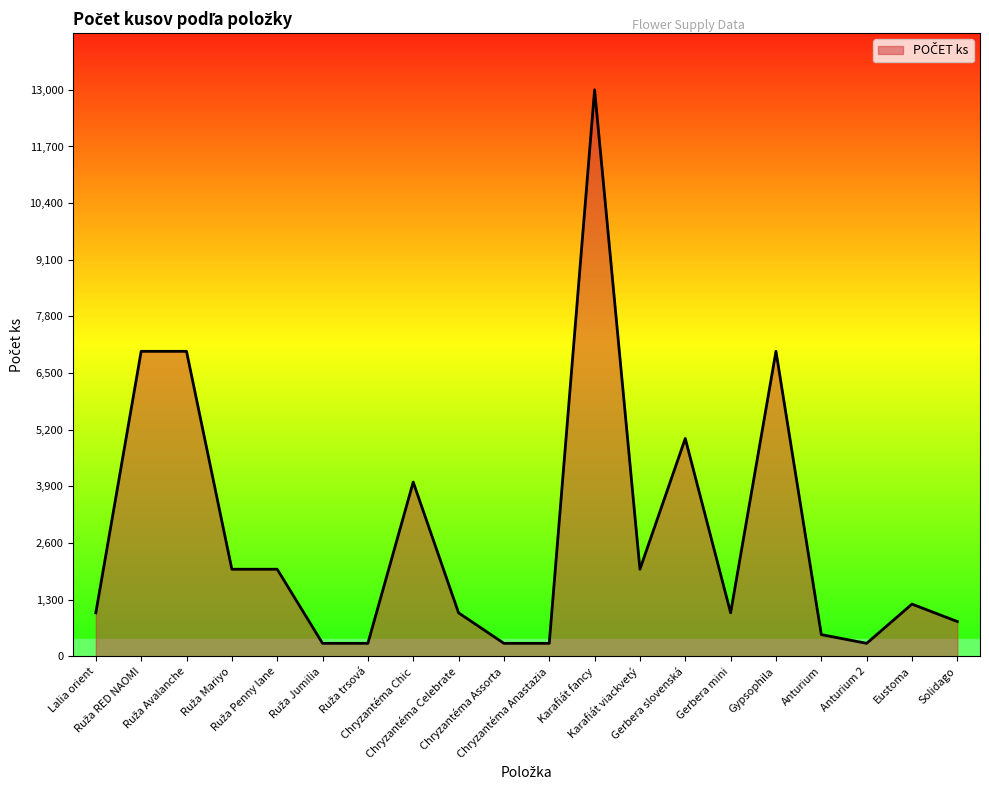

What is the smallest value displayed?

300